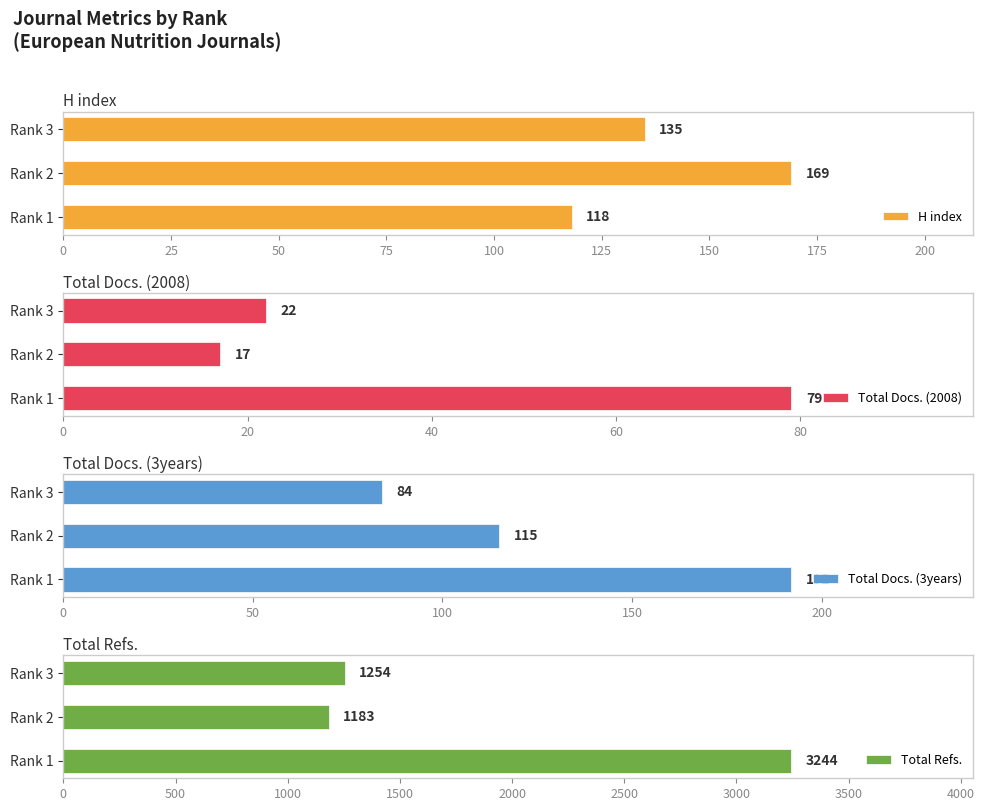

Which series changed the most between 0 and 25?

Total Refs.